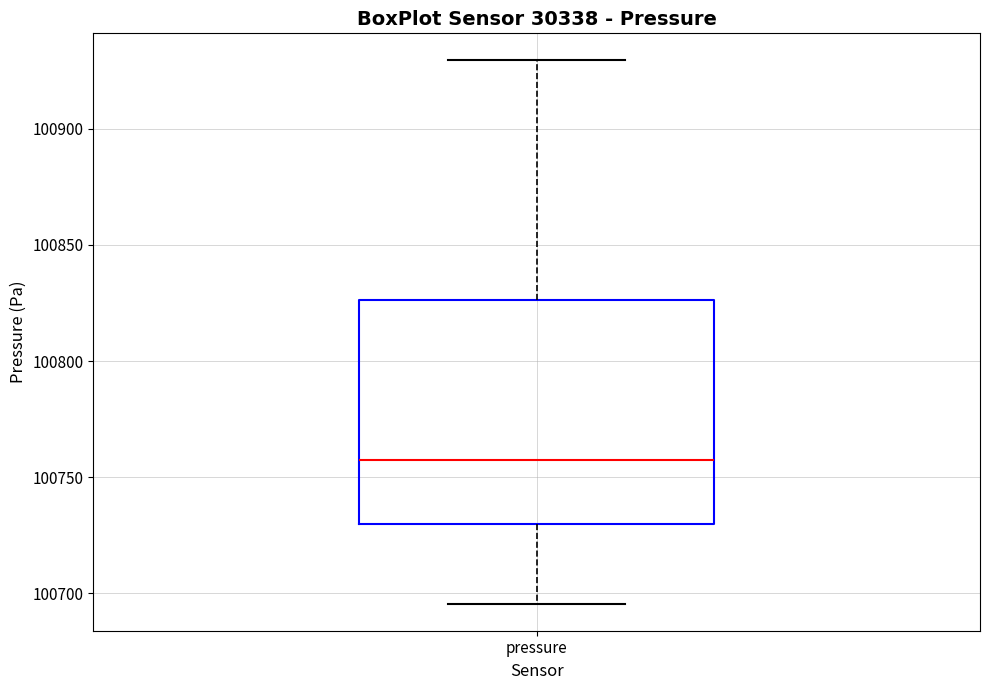

Where does the lower whisker of the box for pressure end on the y-axis? The values are not printed on the chart, so give them approximately, as read against the axis.

100695